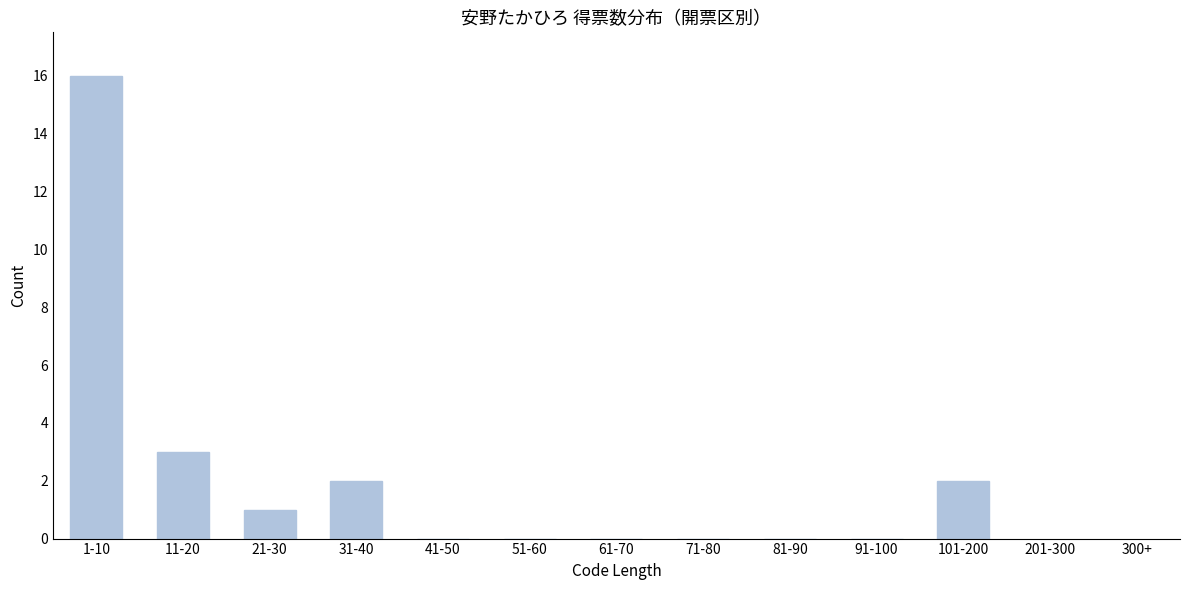

Reading left to right, list all the values displayed in this chart.

1-10=16	11-20=3	21-30=1	31-40=2	41-50=0	51-60=0	61-70=0	71-80=0	81-90=0	91-100=0	101-200=2